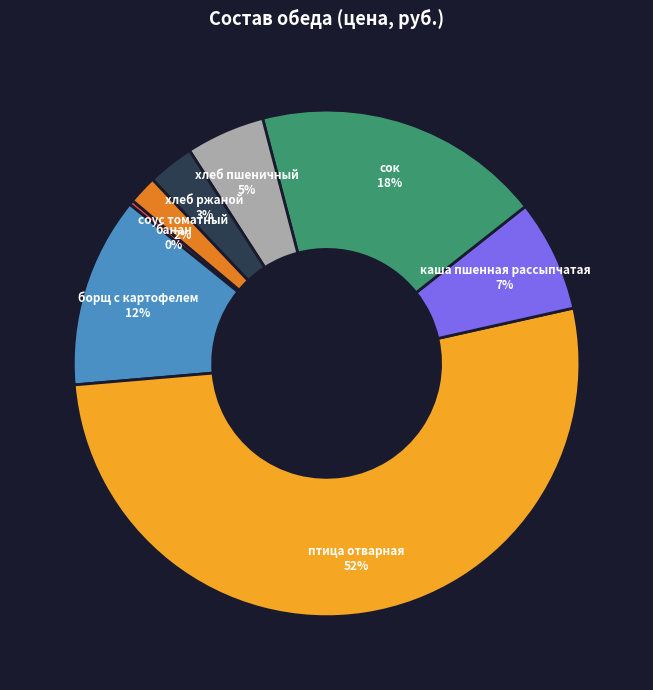

The сок slice represents 10% of the pie. True or false?

False